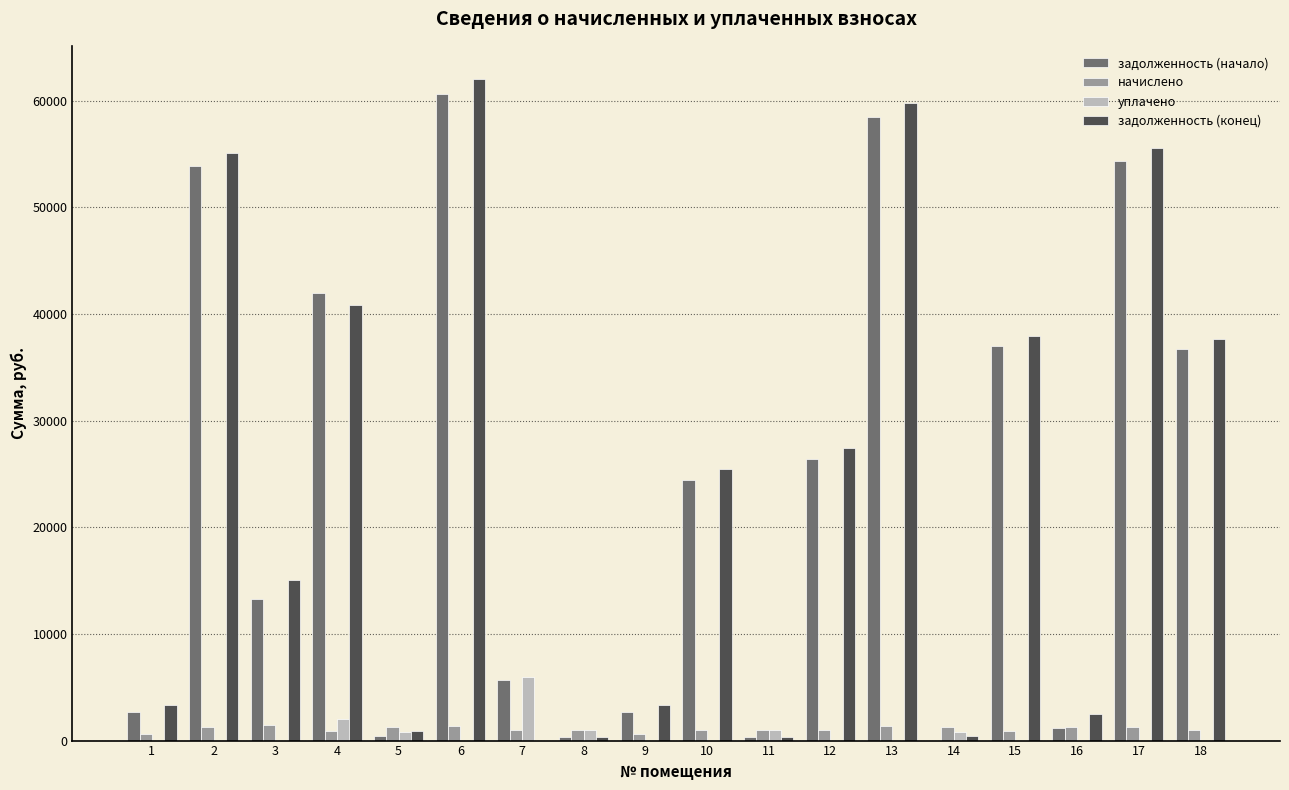

The value of уплачено at 16 is 0.0. True or false?

True